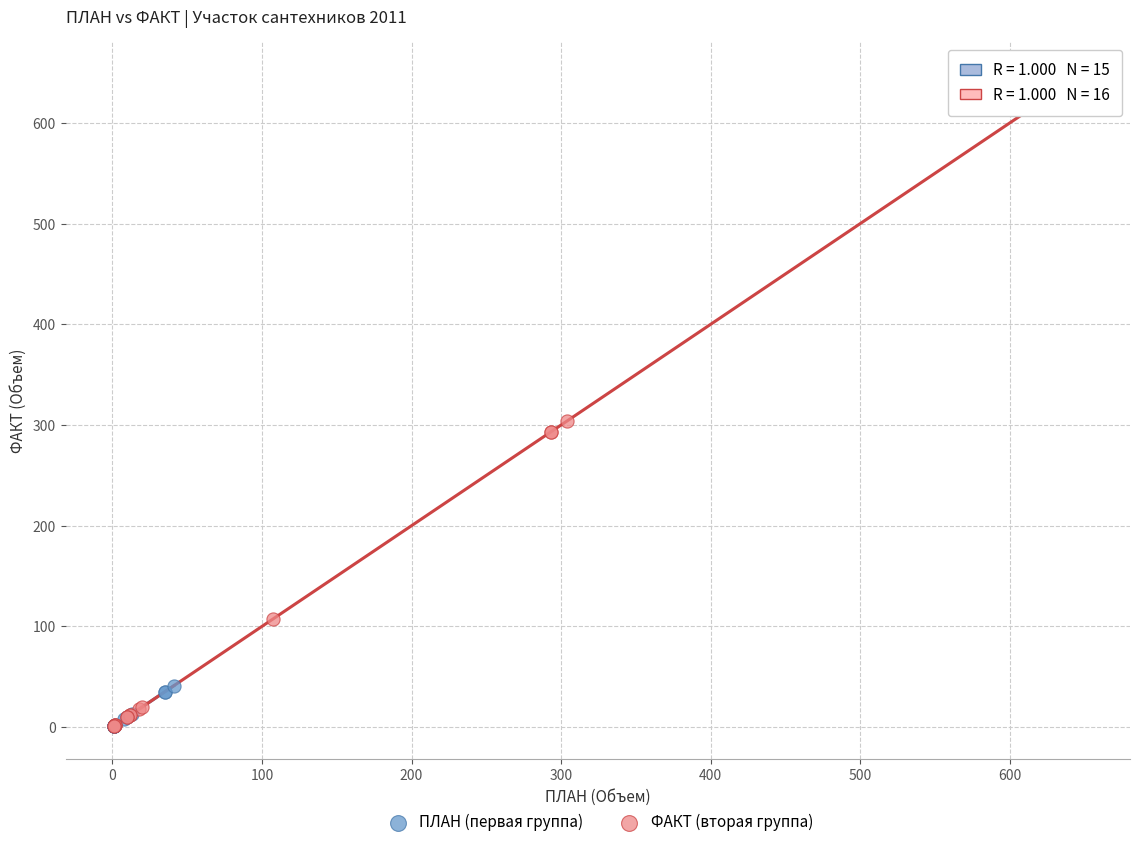

Which series has the largest Y range (max minus min)?

ФАКТ (вторая группа)